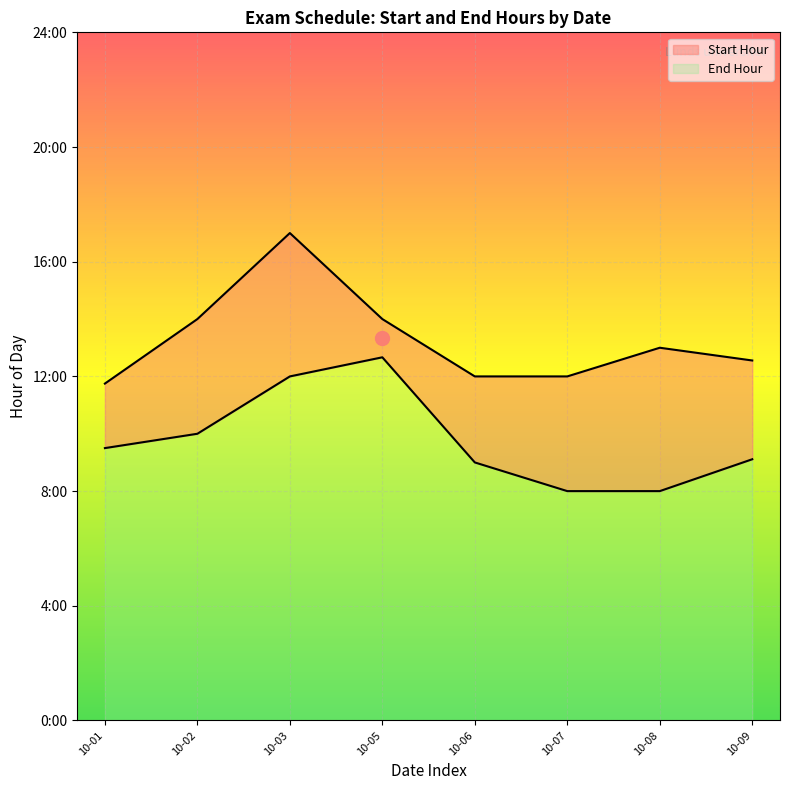

Does the chart display data point markers on the line(s)?

No